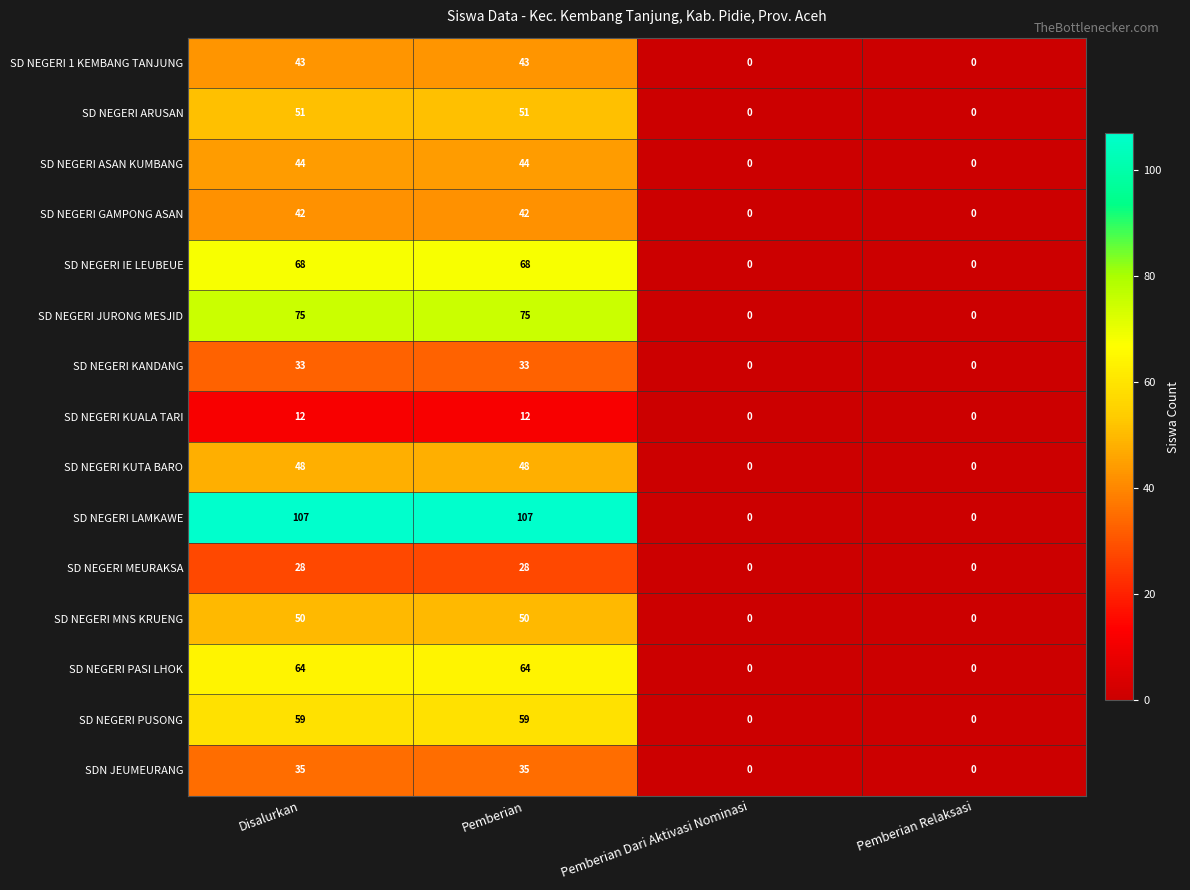

What is the average value of the SD NEGERI IE LEUBEUE series?

34